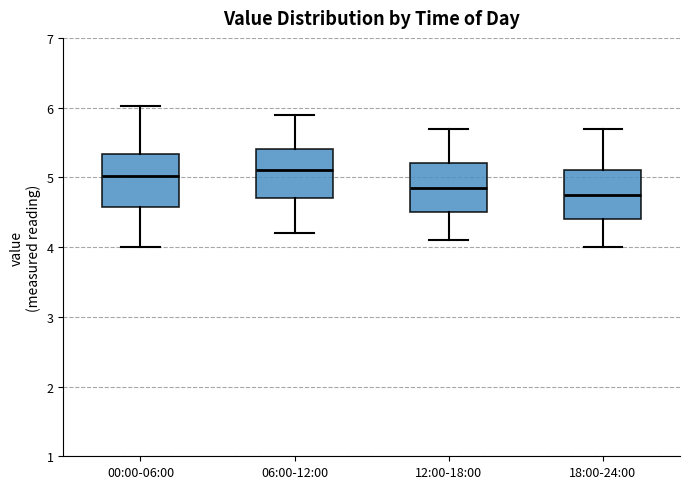

Reading left to right, read every box against the y-axis: the position of its median line, the range the box covers, and the ends of its whiskers. The values are not printed on the chart, so give them approximately, as read against the axis.

00:00-06:00: median 5.0, box 4.6 to 5.3, whiskers 4.0 to 6.0
06:00-12:00: median 5.1, box 4.7 to 5.4, whiskers 4.2 to 5.9
12:00-18:00: median 4.9, box 4.5 to 5.2, whiskers 4.1 to 5.7
18:00-24:00: median 4.8, box 4.4 to 5.1, whiskers 4.0 to 5.7